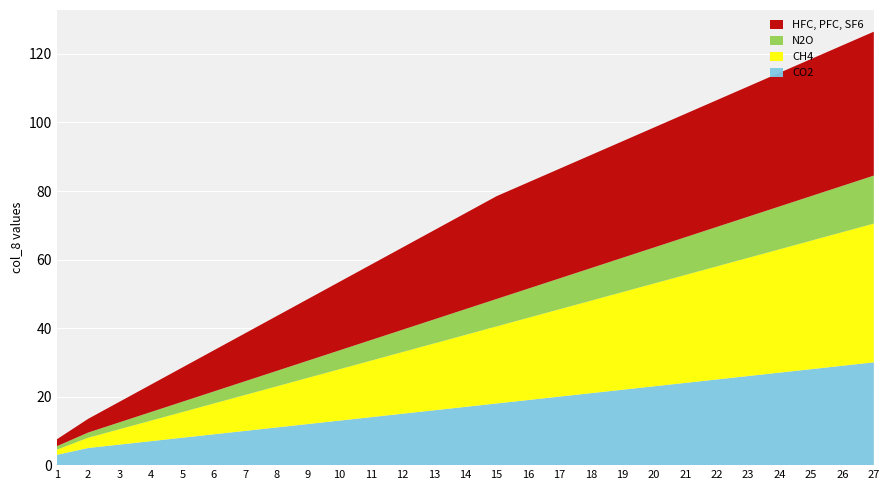

Reading left to right, what are all the values shown in this chart?

CO2: 1=3.0	2=5.0	3=6.0	4=7.0	5=8.0	6=9.0	7=10.0	8=11.0	9=12.0	10=13.0	11=14.0	12=15.0	13=16.0	14=17.0	15=18.0	16=19.0	17=20.0	18=21.0	19=22.0	20=23.0	21=24.0	22=25.0	23=26.0	24=27.0	25=28.0	26=29.0	27=30.0
CH4: 1=1.5	2=3.0	3=4.5	4=6.0	5=7.5	6=9.0	7=10.5	8=12.0	9=13.5	10=15.0	11=16.5	12=18.0	13=19.5	14=21.0	15=22.5	16=24.0	17=25.5	18=27.0	19=28.5	20=30.0	21=31.5	22=33.0	23=34.5	24=36.0	25=37.5	26=39.0	27=40.5
N2O: 1=1.0	2=1.5	3=2.0	4=2.5	5=3.0	6=3.5	7=4.0	8=4.5	9=5.0	10=5.5	11=6.0	12=6.5	13=7.0	14=7.5	15=8.0	16=8.5	17=9.0	18=9.5	19=10.0	20=10.5	21=11.0	22=11.5	23=12.0	24=12.5	25=13.0	26=13.5	27=14.0
HFC, PFC, SF6: 1=2.0	2=4.0	3=6.0	4=8.0	5=10.0	6=12.0	7=14.0	8=16.0	9=18.0	10=20.0	11=22.0	12=24.0	13=26.0	14=28.0	15=30.0	16=31.0	17=32.0	18=33.0	19=34.0	20=35.0	21=36.0	22=37.0	23=38.0	24=39.0	25=40.0	26=41.0	27=42.0